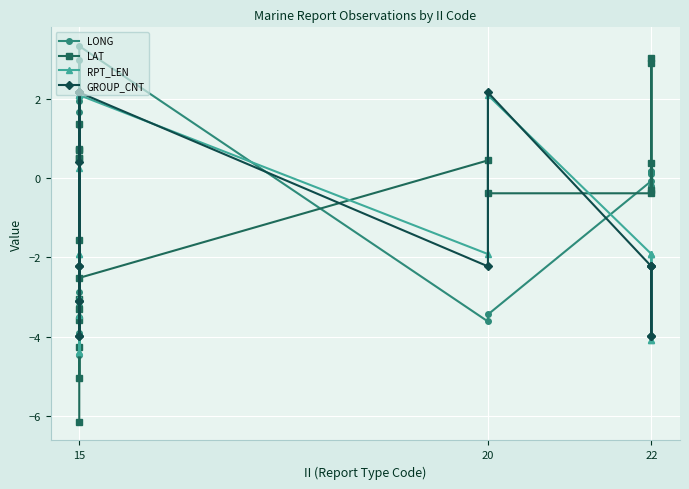

Is the value of RPT_LEN at 22 greater than the value of LONG at 22?

No